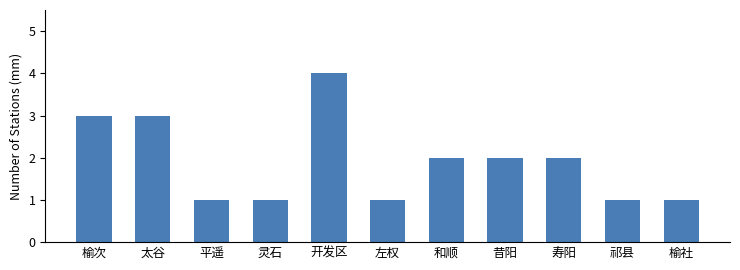

Reading left to right, list all the values displayed in this chart.

3	3	1	1	4	1	2	2	2	1	1